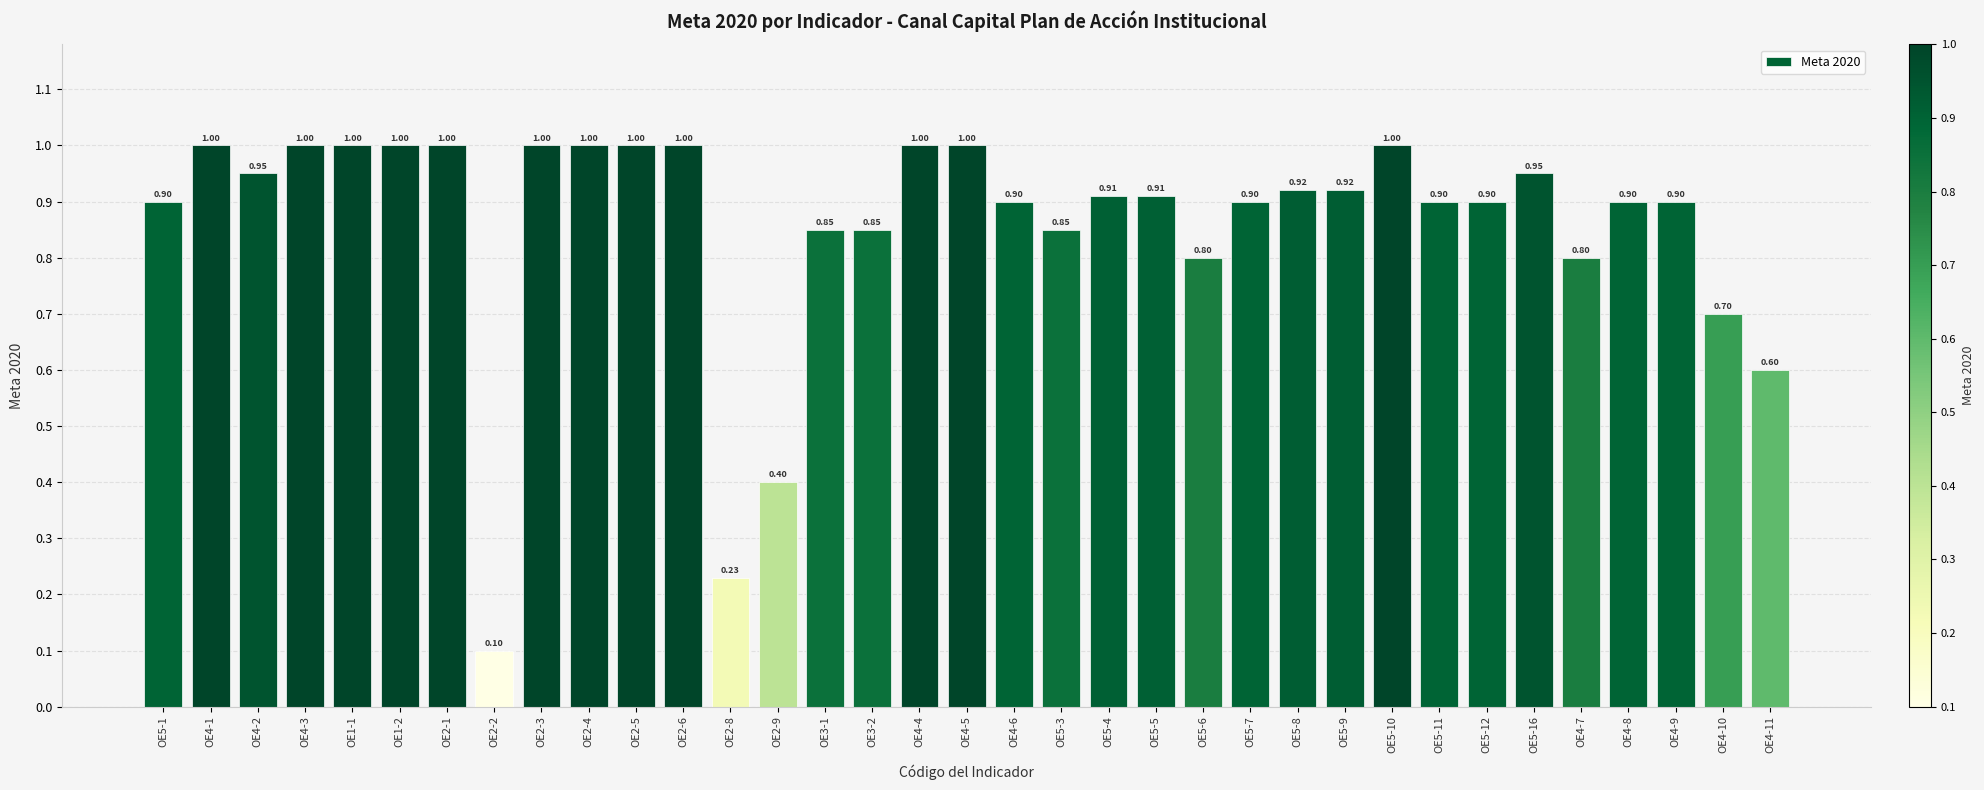

The chart shows a value of 1.5 at OE5-5. True or false?

False